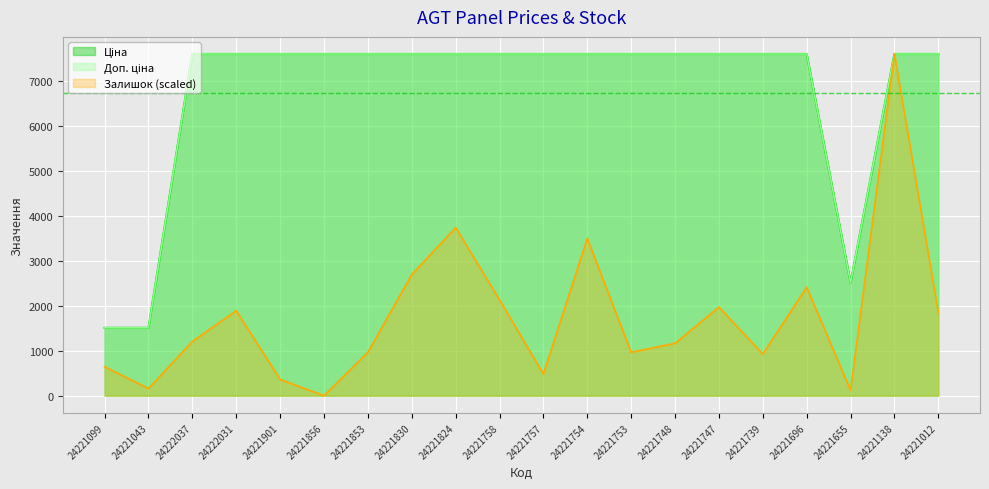

How many lines are shown in the chart?

3